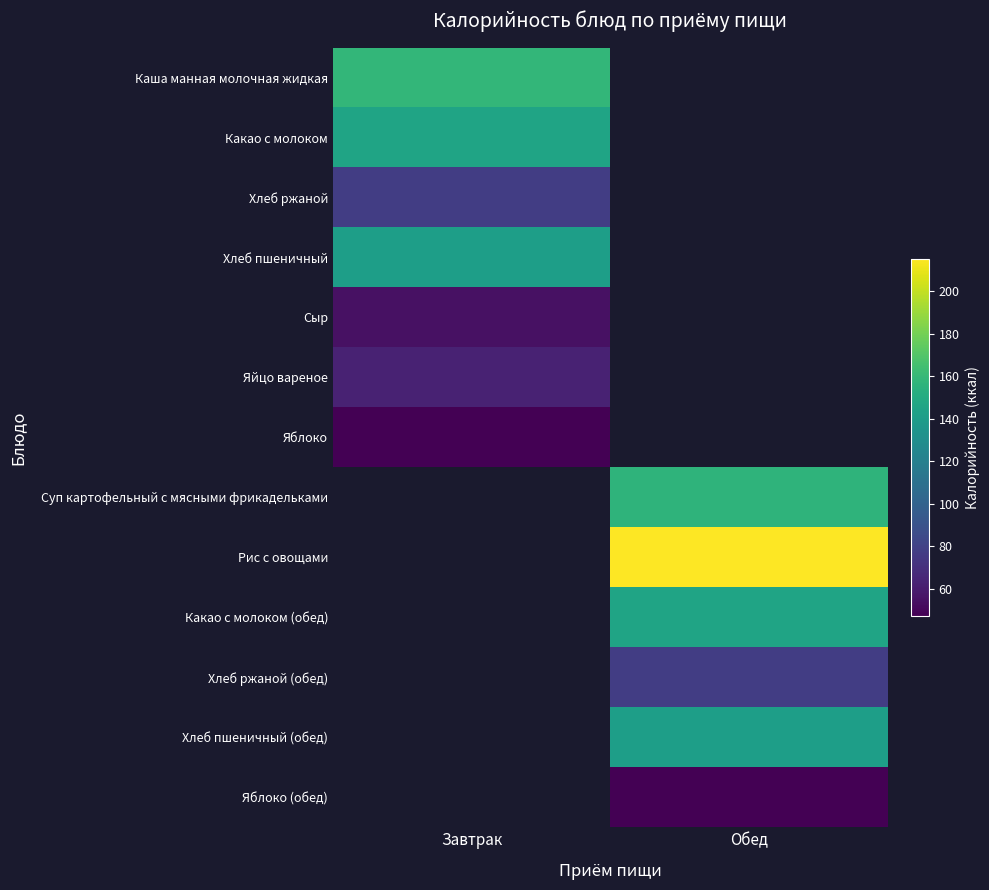

Rank the series by their maximum value, from lowest to highest.

Яблоко, Сыр, Яйцо вареное, Хлеб ржаной, Хлеб пшеничный, Какао с молоком, Каша манная молочная жидкая, Суп картофельный с мясными фрикадельками, Рис с овощами, Какао с молоком (обед), Хлеб ржаной (обед), Хлеб пшеничный (обед), Яблоко (обед)